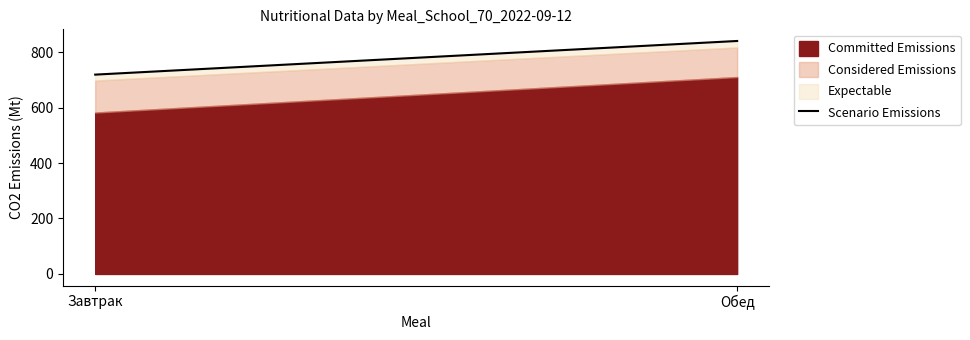

The value at Обед is 840.0. True or false?

True